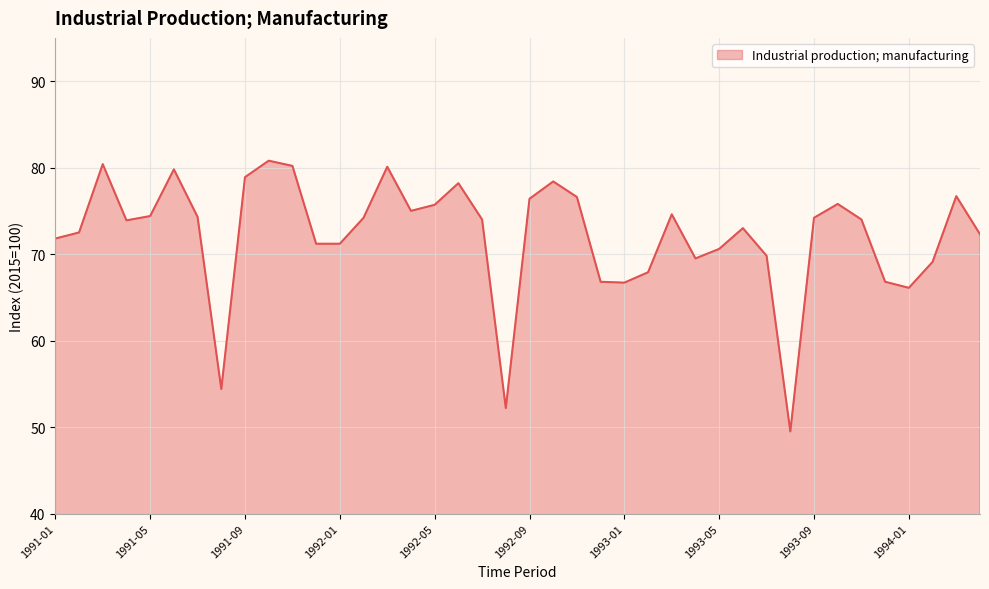

Count the number of data series in this chart.

1